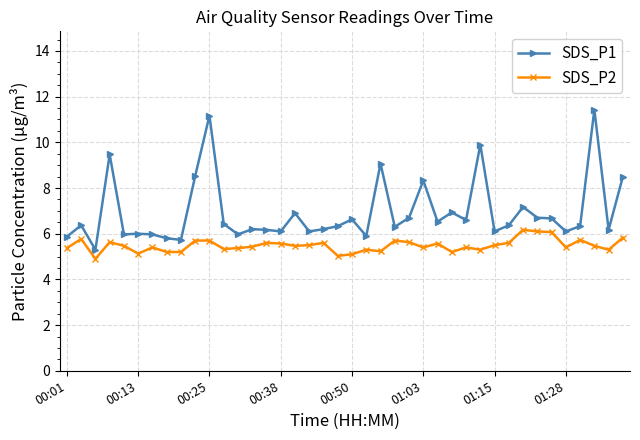

What is the value of the SDS_P1 point at the 13th from the left?

6.0